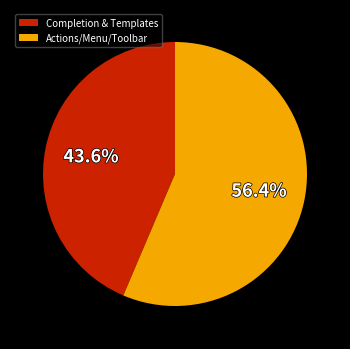

Is it true that Actions/Menu/Toolbar is 48% of the pie?

False